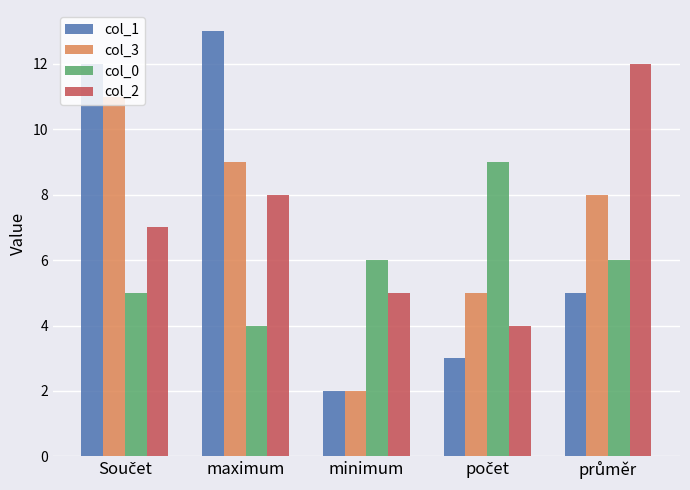

At which label does col_0 reach its minimum?

maximum